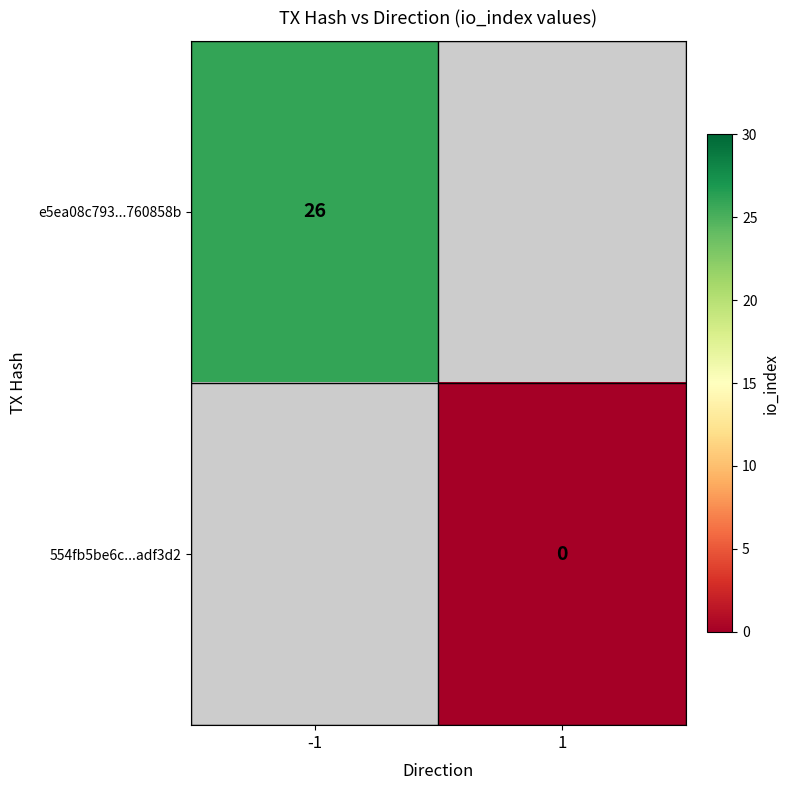

Is it true that e5ea08c793...760858b equals 39 at -1?

False